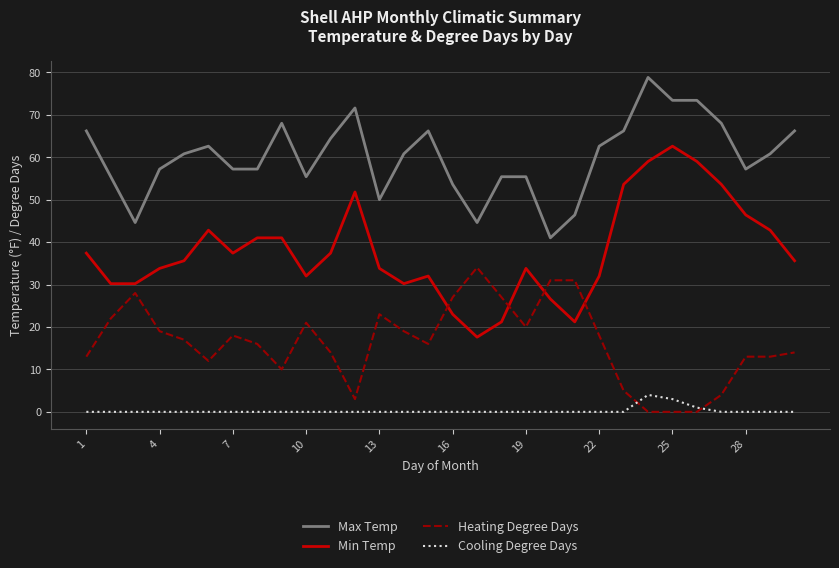

What are all the series names shown in the legend?

Max Temp, Min Temp, Heating Degree Days, Cooling Degree Days